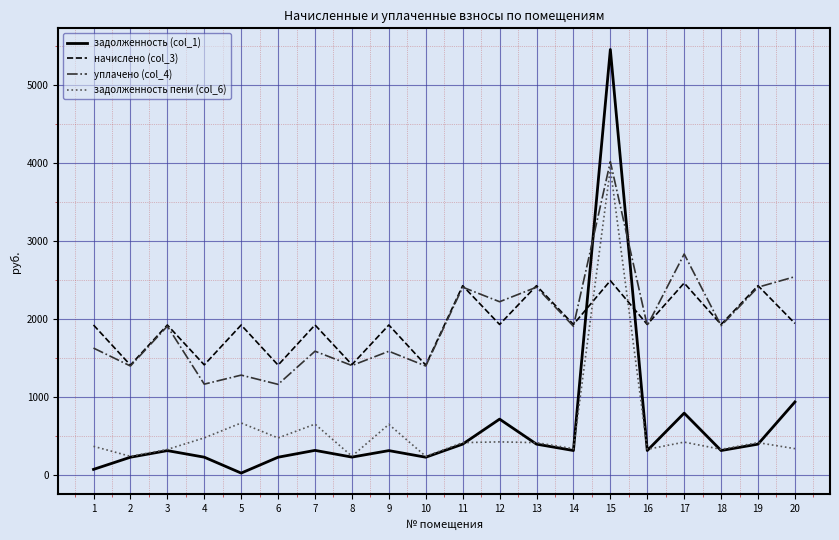

Rank the series by their maximum value, from highest to lowest.

задолженность (col_1), уплачено (col_4), задолженность пени (col_6), начислено (col_3)